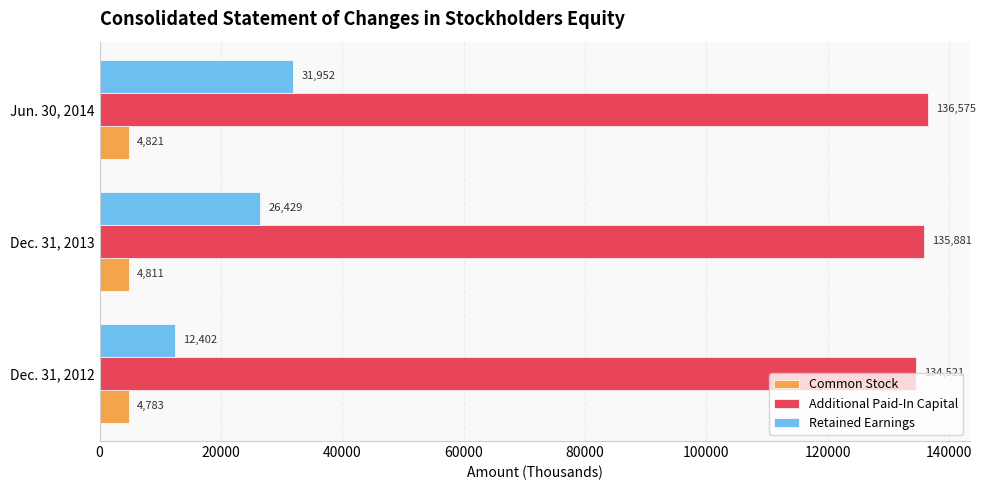

Which series has the widest spread of values?

Retained Earnings